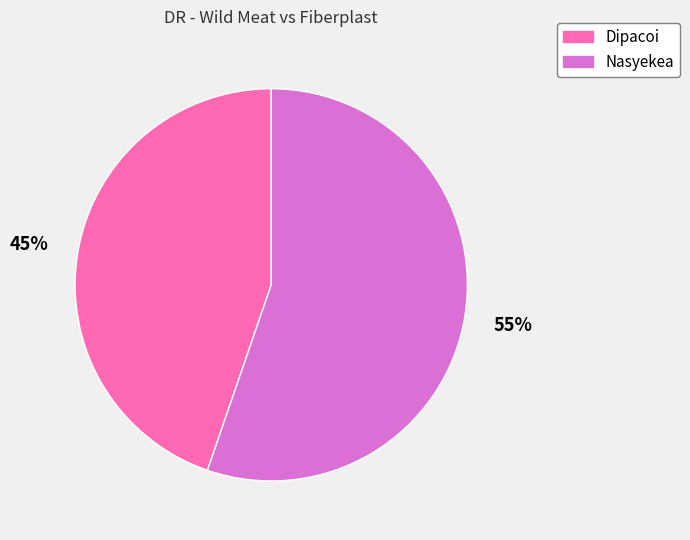

How many segments does this pie chart have?

2